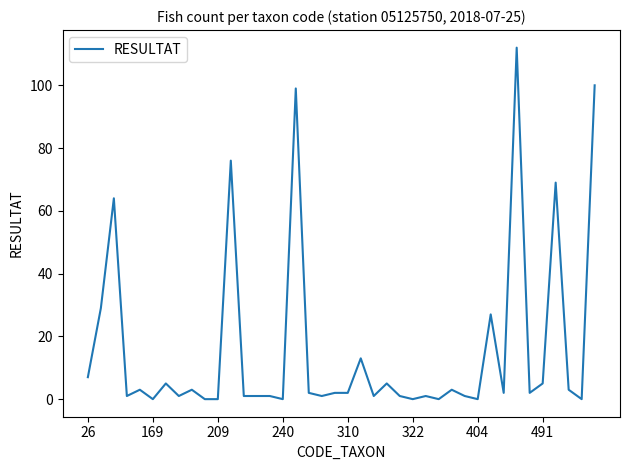

What is the maximum value shown in the chart?

112